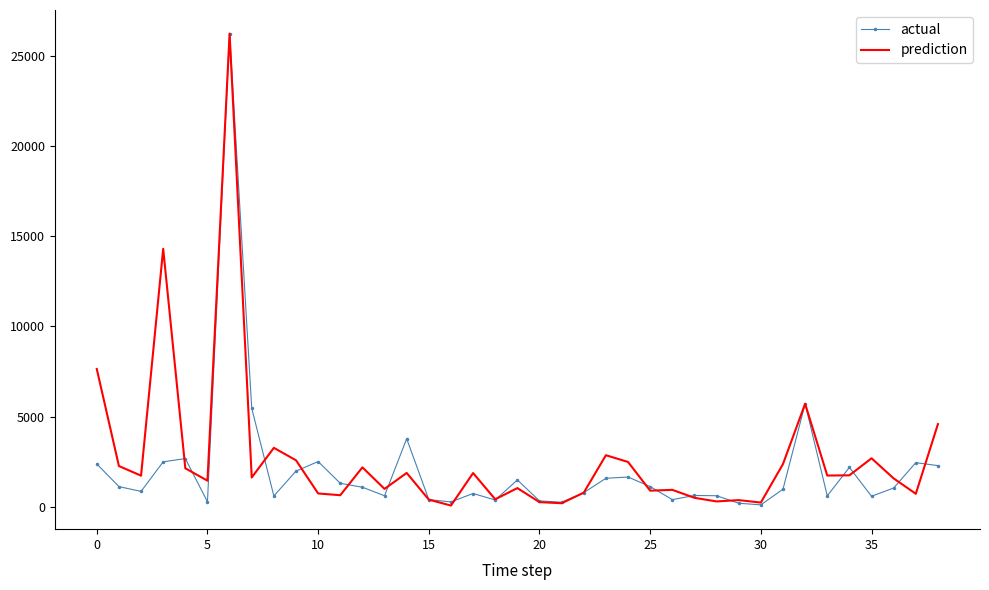

What is the maximum value for actual?

26214.0